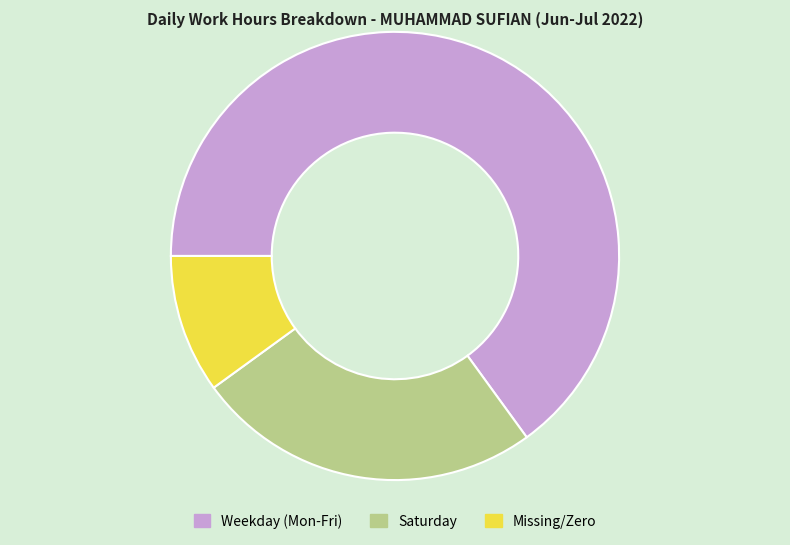

Rank the categories by value from highest to lowest.

Weekday (Mon-Fri), Saturday, Missing/Zero